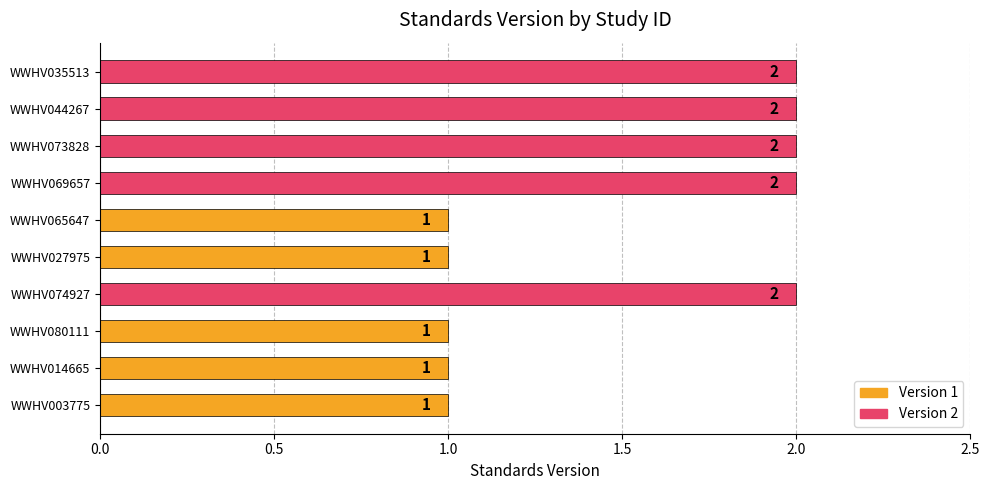

The value at WWHV044267 is 3. True or false?

False